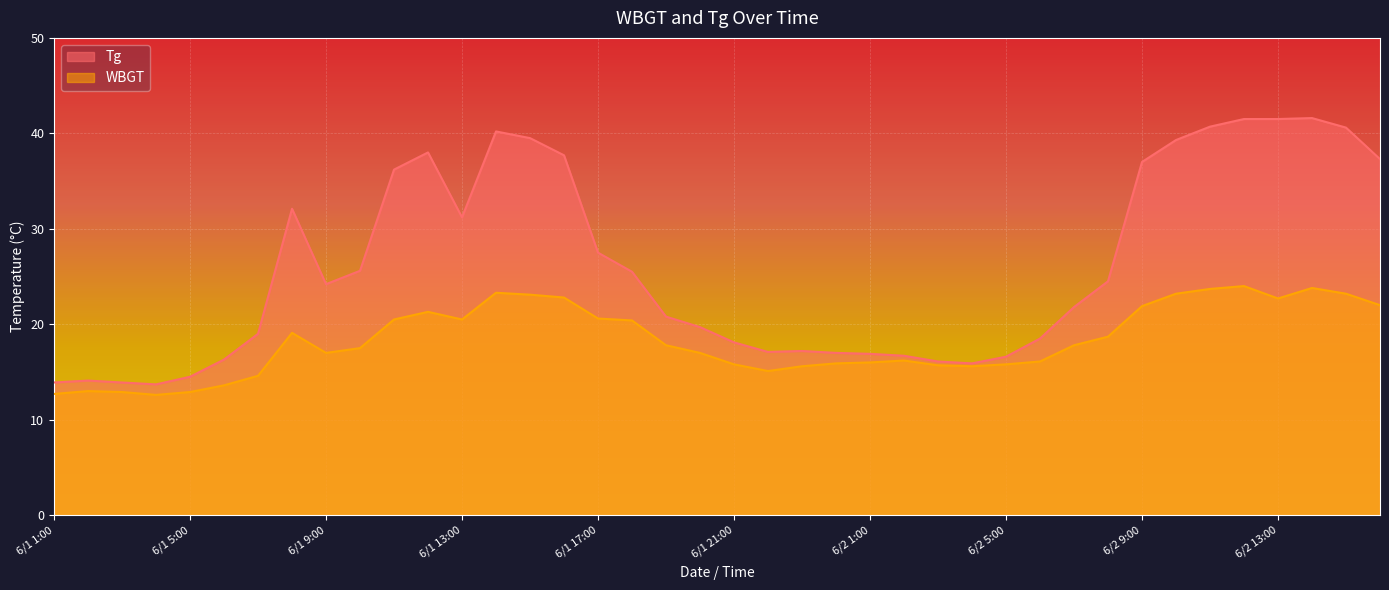

At which label does Tg first exceed 24?

6/1 8:00